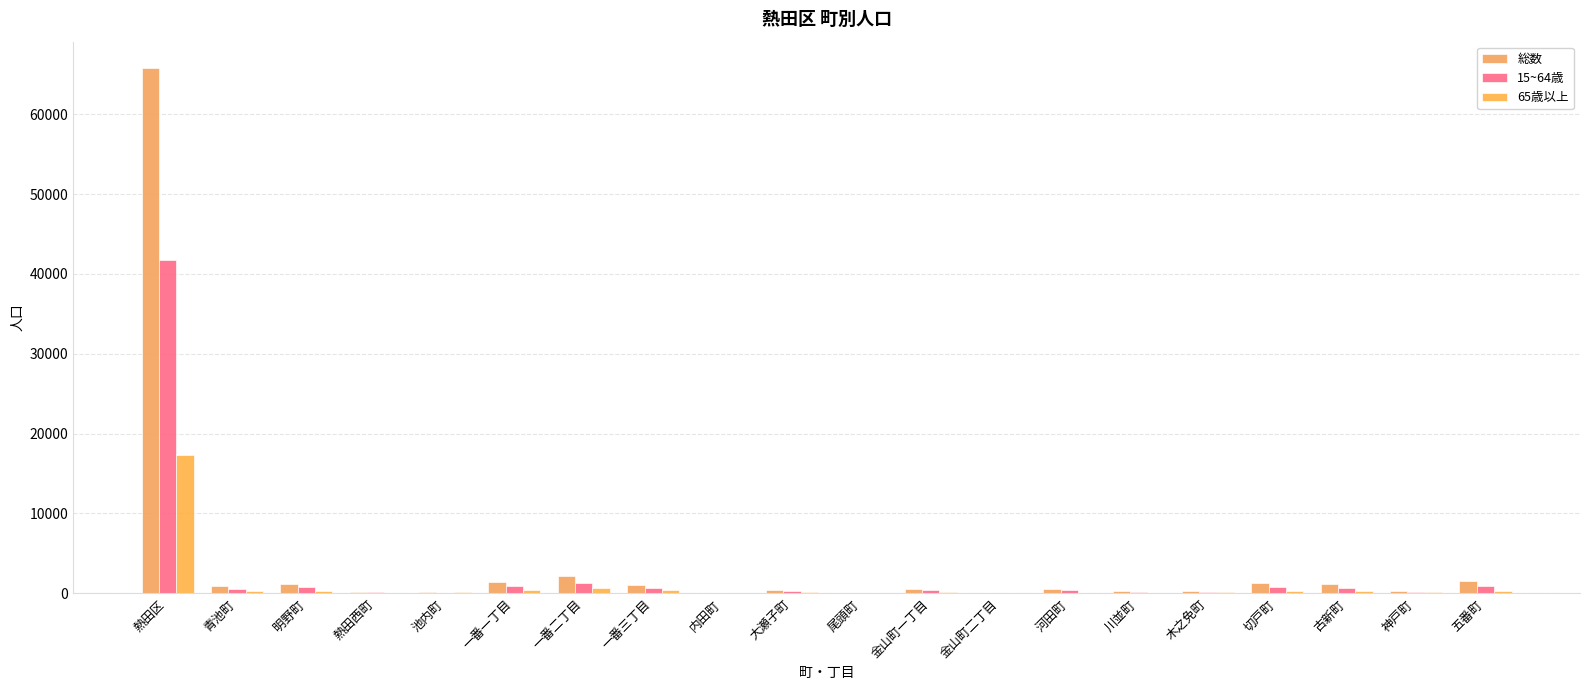

Are the bars grouped side by side (vs. stacked)?

Yes